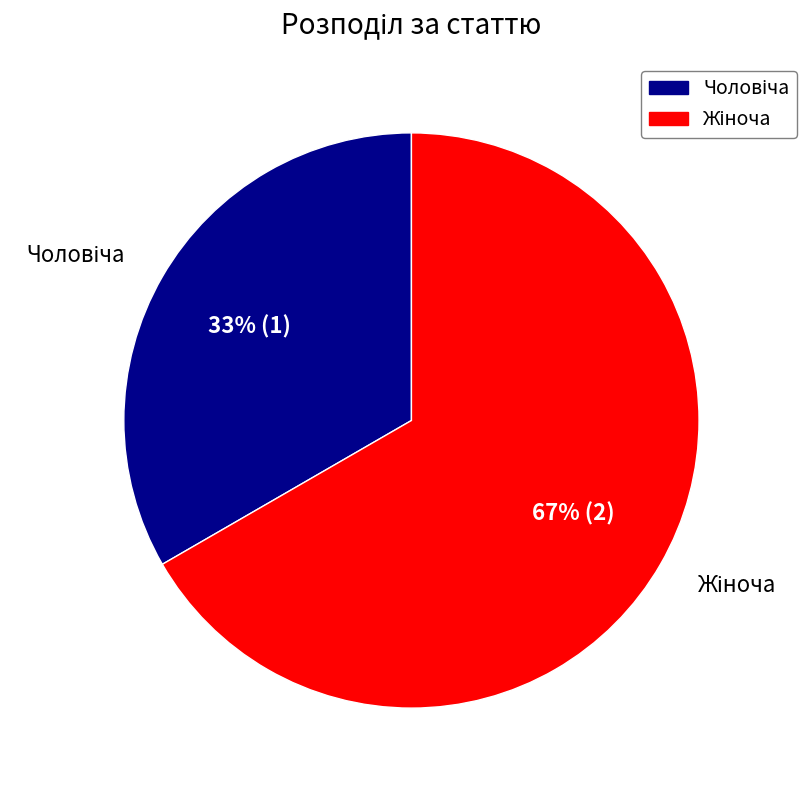

To the nearest percent, what is the average slice percentage?

50%